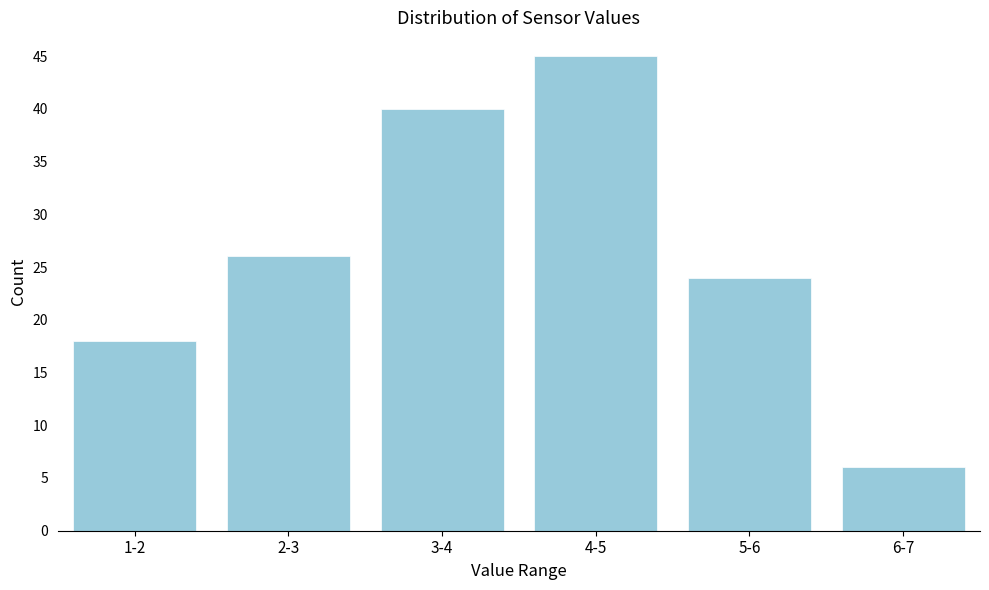

Reading right to left, list all the values displayed in this chart.

6	24	45	40	26	18